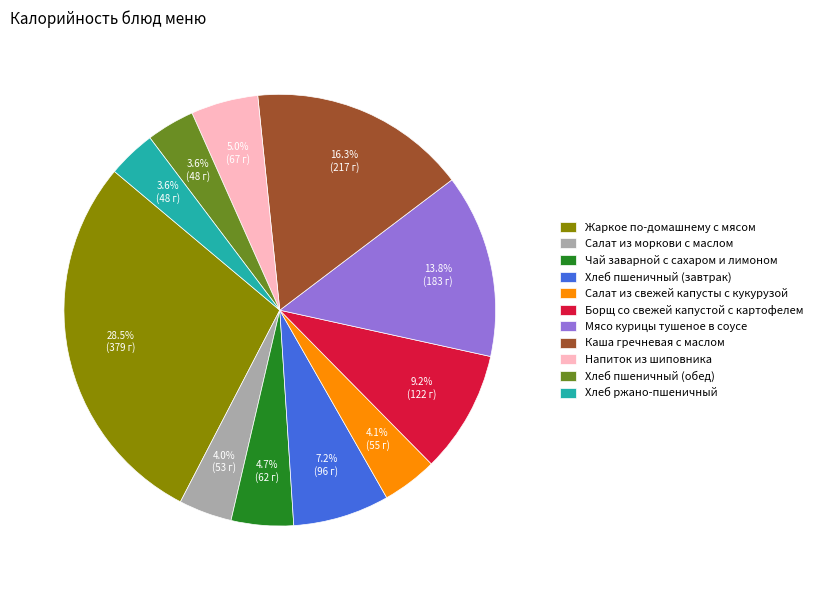

Does any single category account for the majority?

No